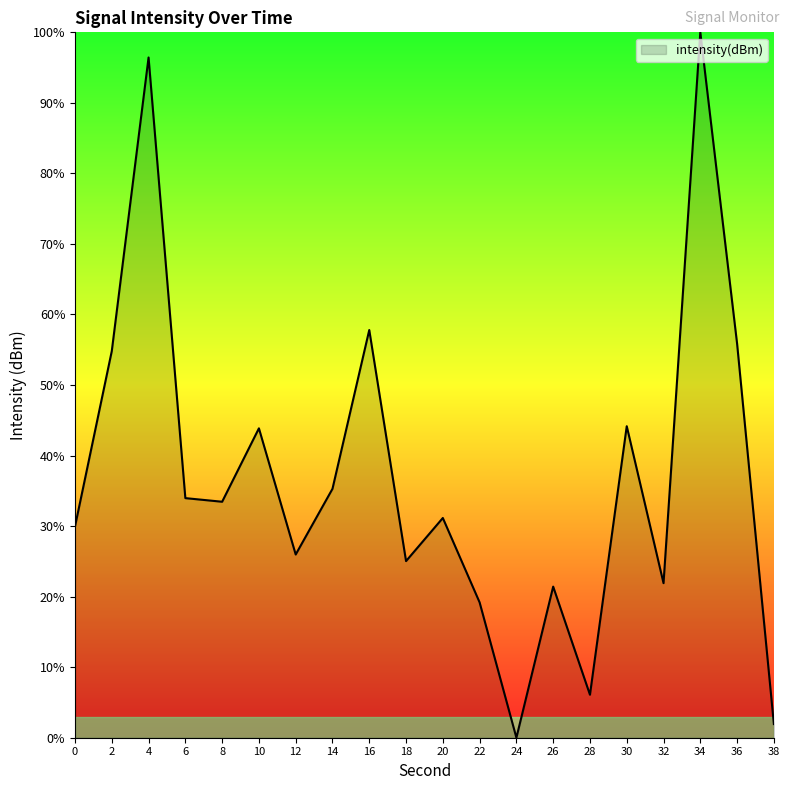

What value does the data have at 32?

21.9